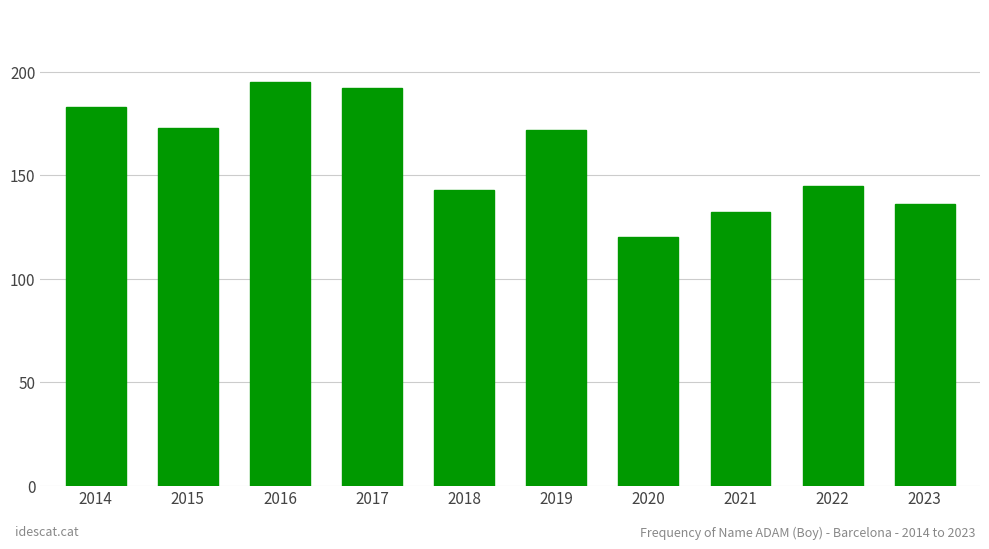

How many data points are less than 172?

5